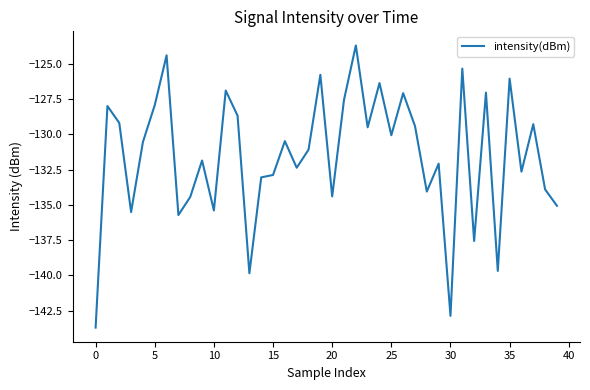

What is the greatest value displayed?

-123.7